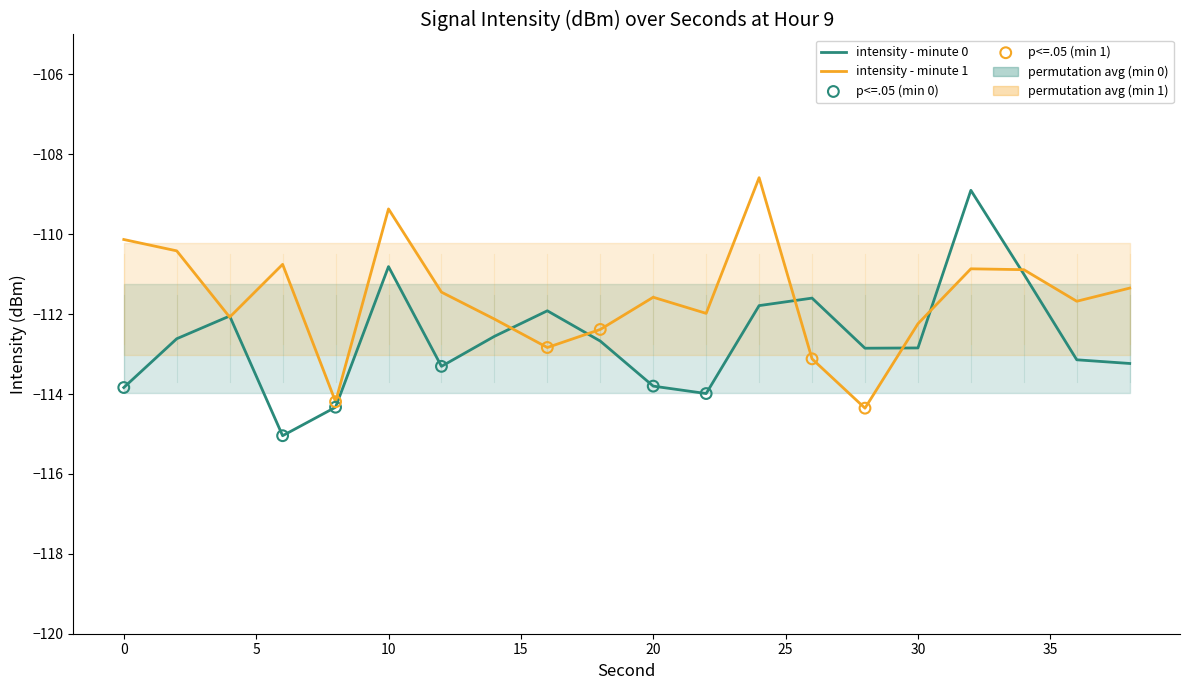

Is the value of intensity(dBm) - minute 0 at 14 greater than the value of intensity(dBm) - minute 1 at 26?

Yes